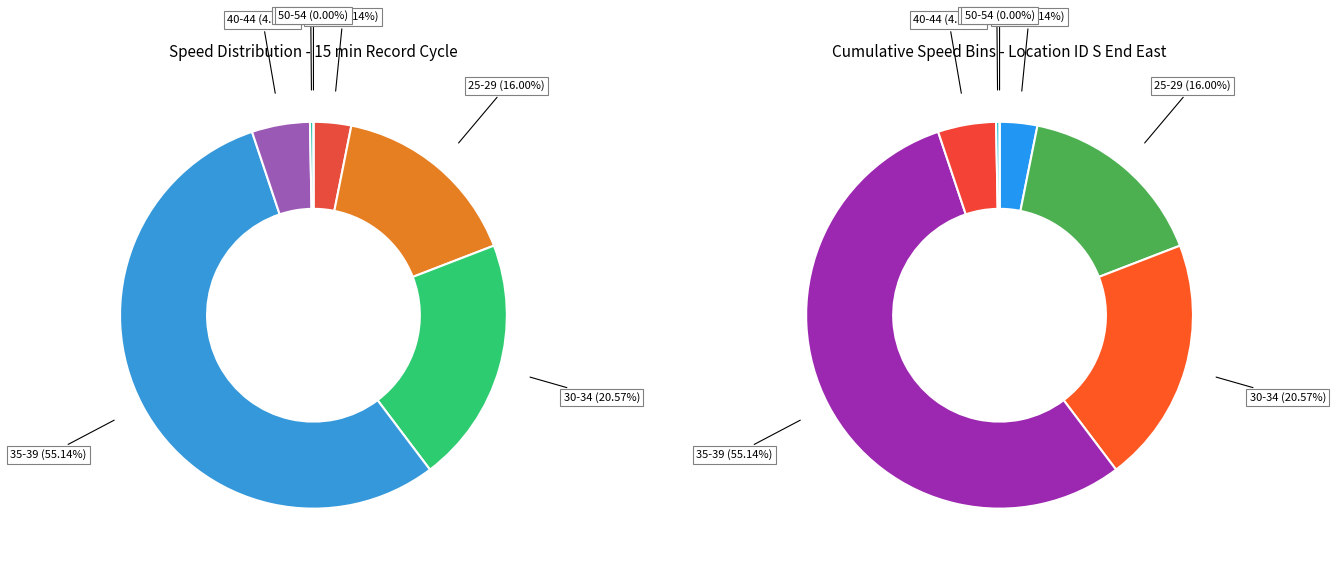

Which slice represents more than half of the pie?

35-39